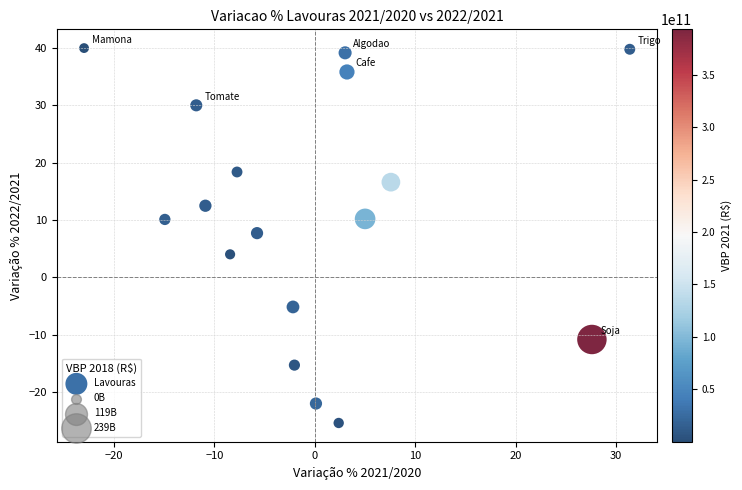

What is the range of X values (max minus min)?

54.3